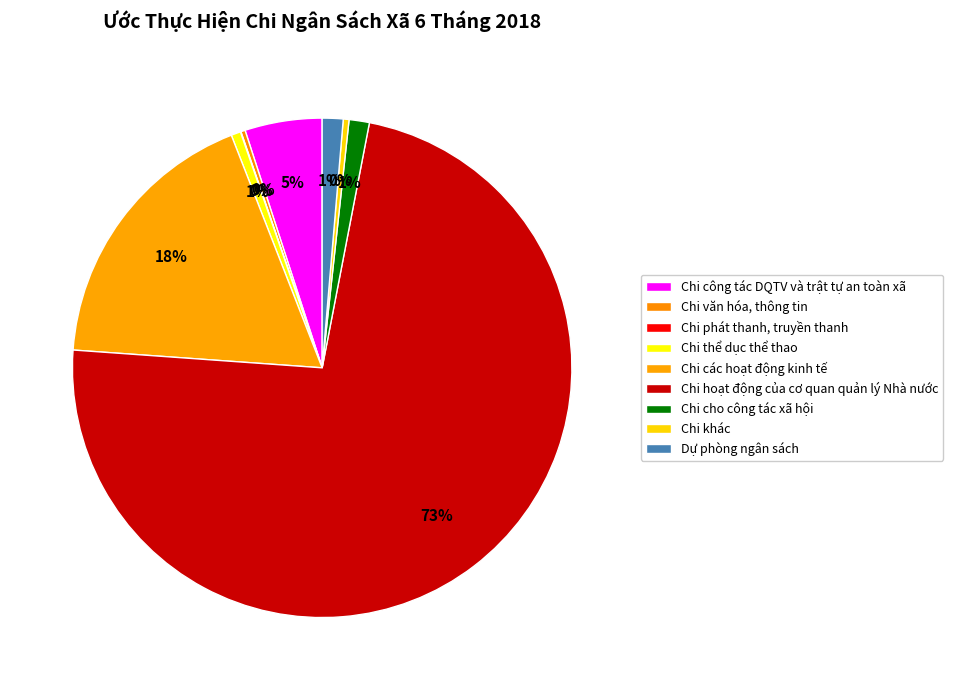

To the nearest percent, what is the difference between the largest and smallest slice percentages?

73%